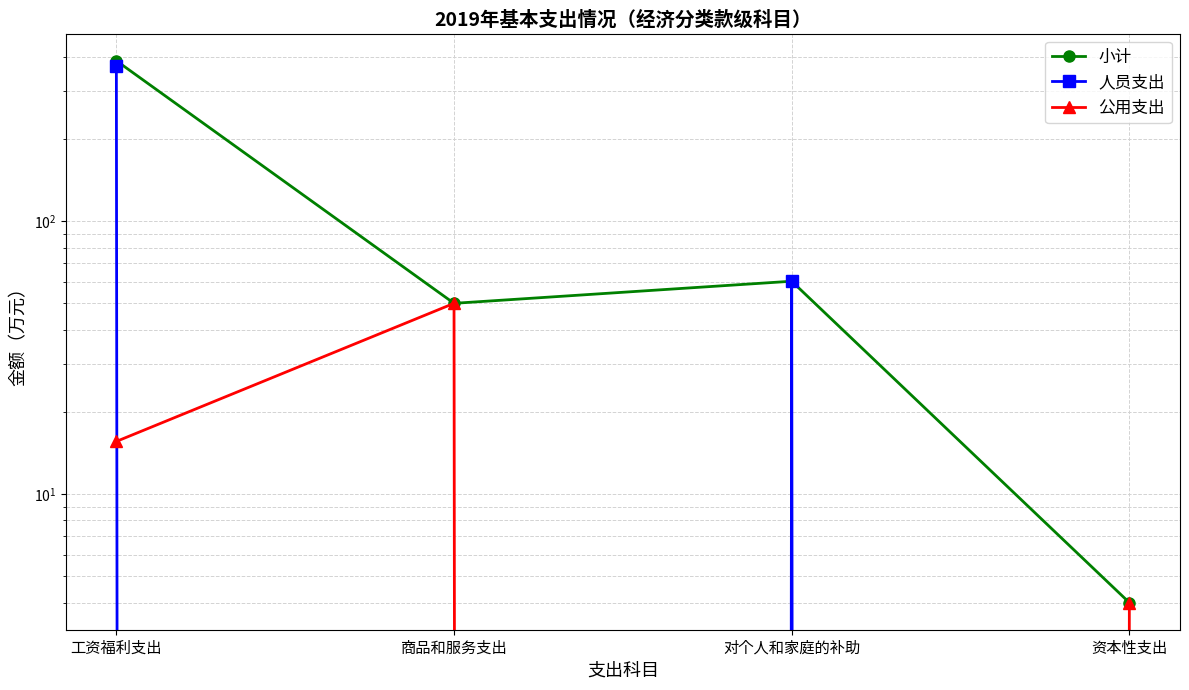

At which label is 人员支出 closest to 185?

对个人和家庭的补助